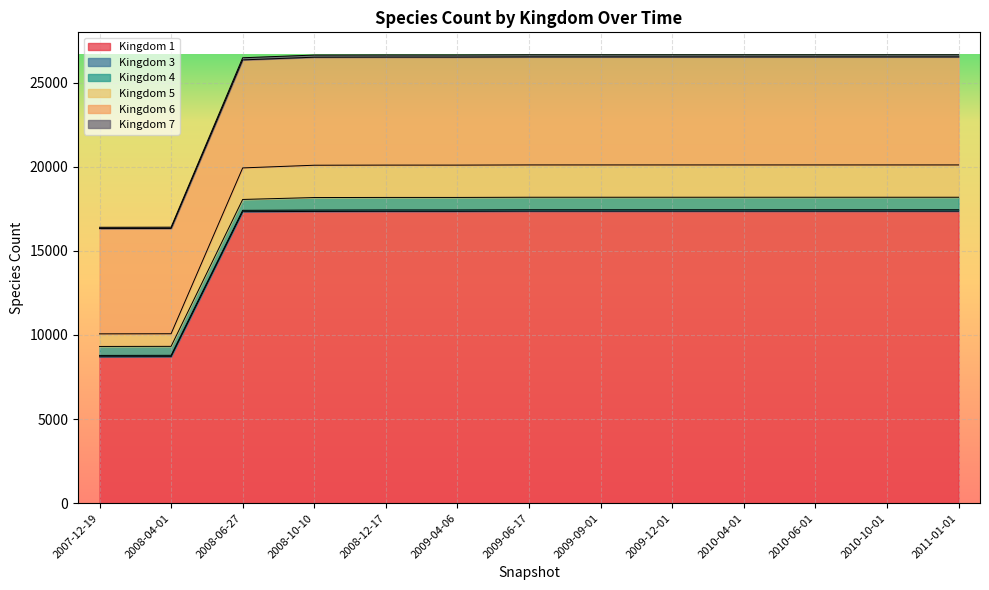

True or false: 6 has more than 0 points higher than both neighbors.

False